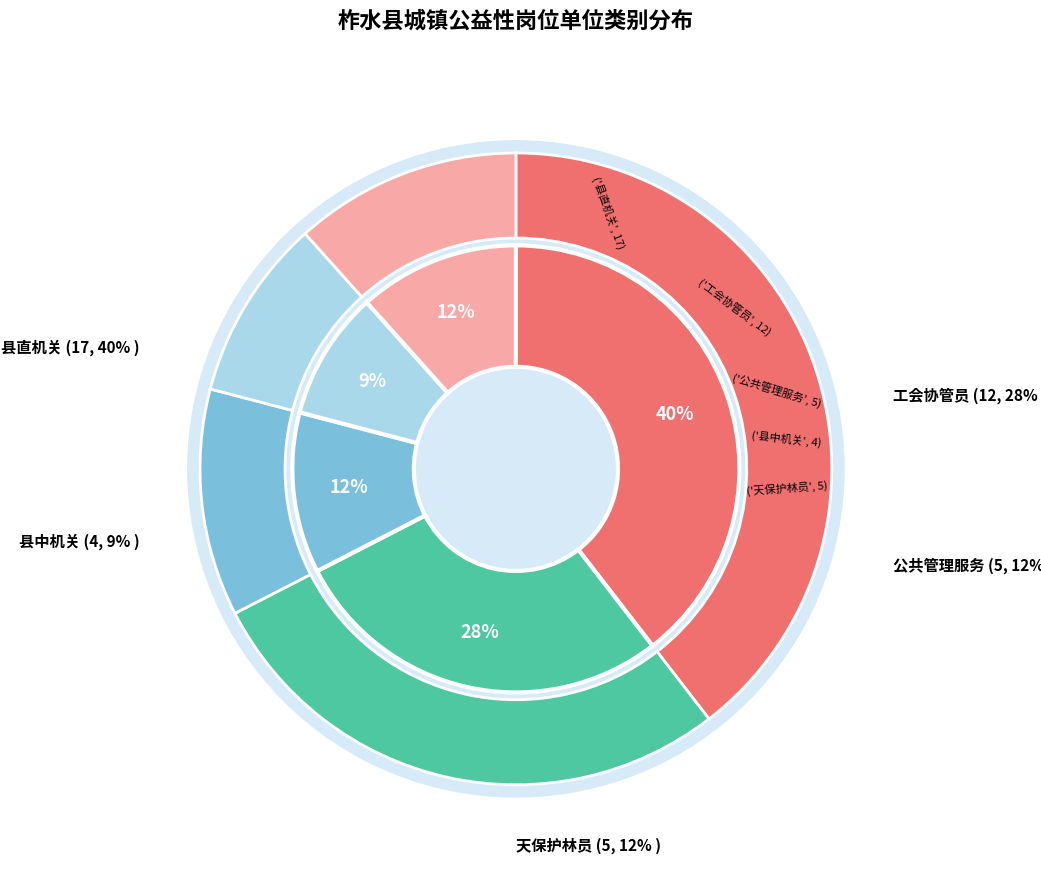

How many slices are in this pie chart?

5